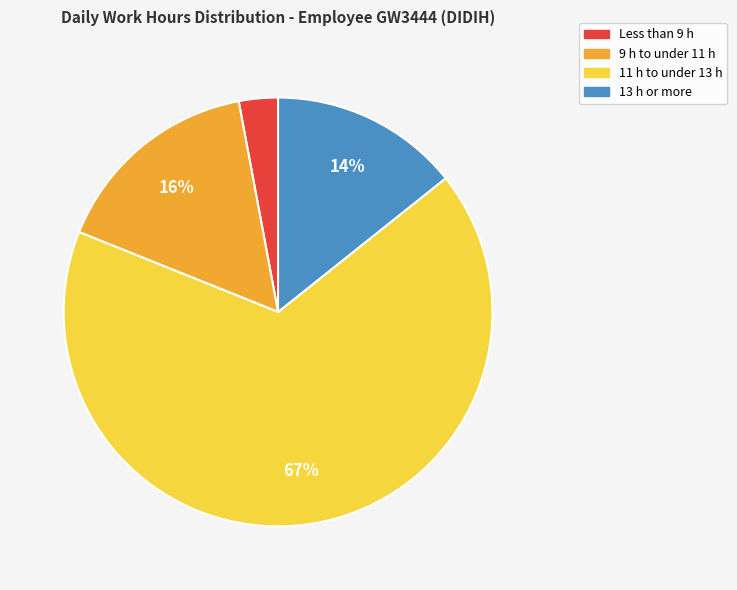

Does any single category account for the majority?

Yes